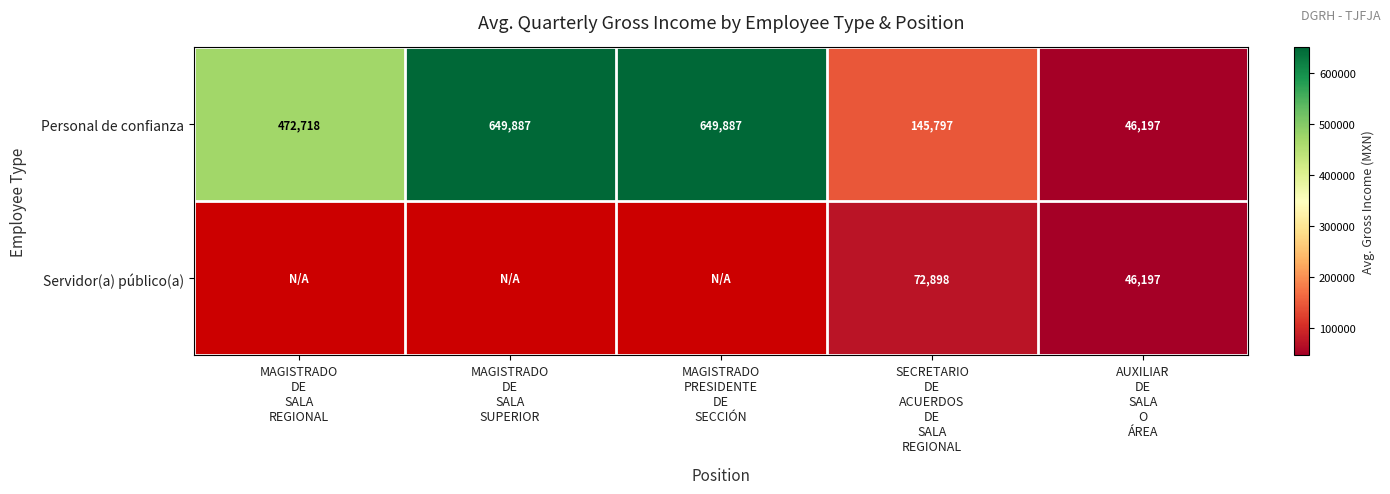

What is the average value of the Personal de confianza series?

392897.2